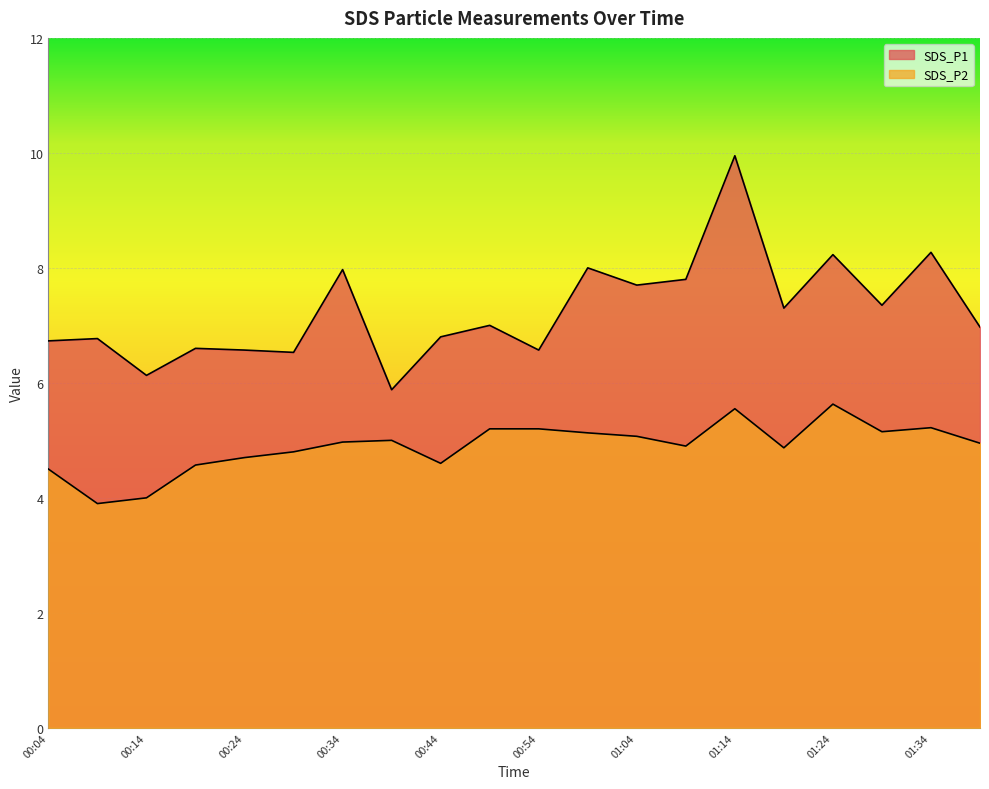

Where is the first local maximum for SDS_P2?

00:39